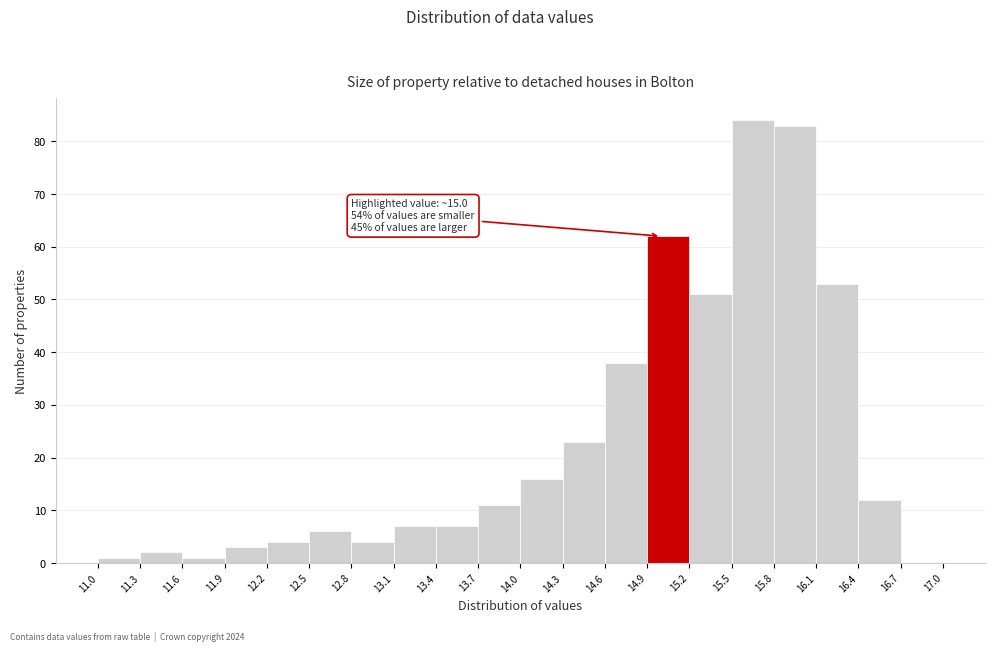

Over which range of the x-axis is the bar tallest?

15.5 to 15.8